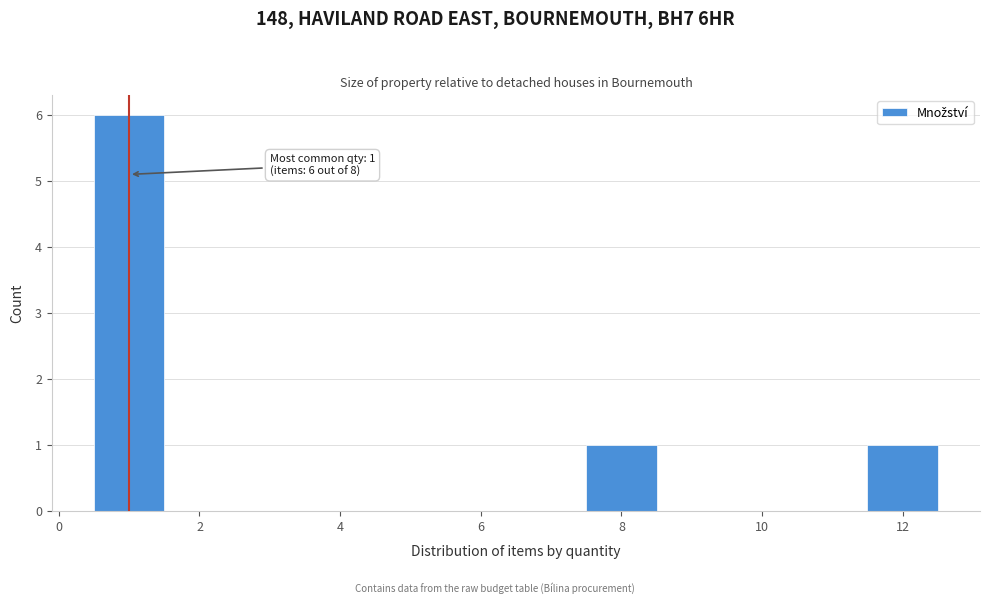

Which range on the x-axis has the tallest bar?

0.5 to 1.5